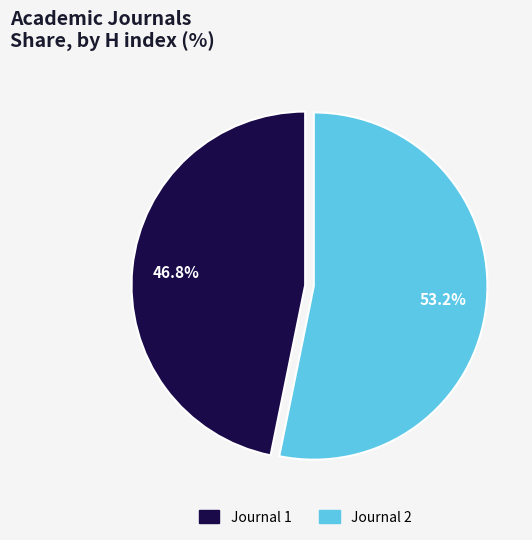

Is there any slice that represents more than half of the pie?

Yes